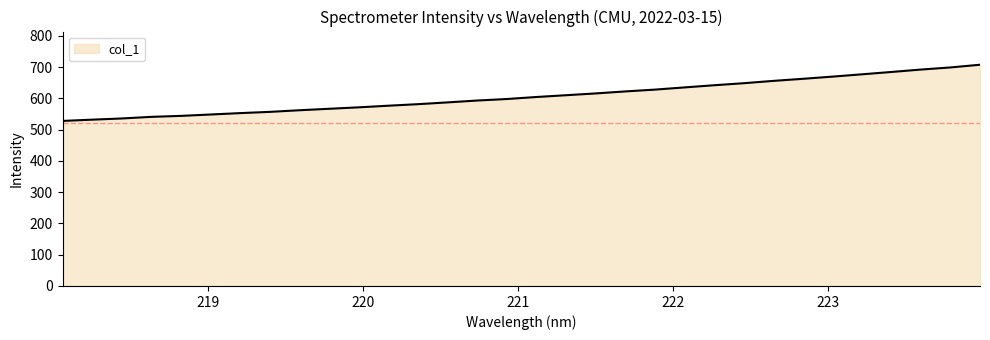

What is the greatest value displayed?

707.6